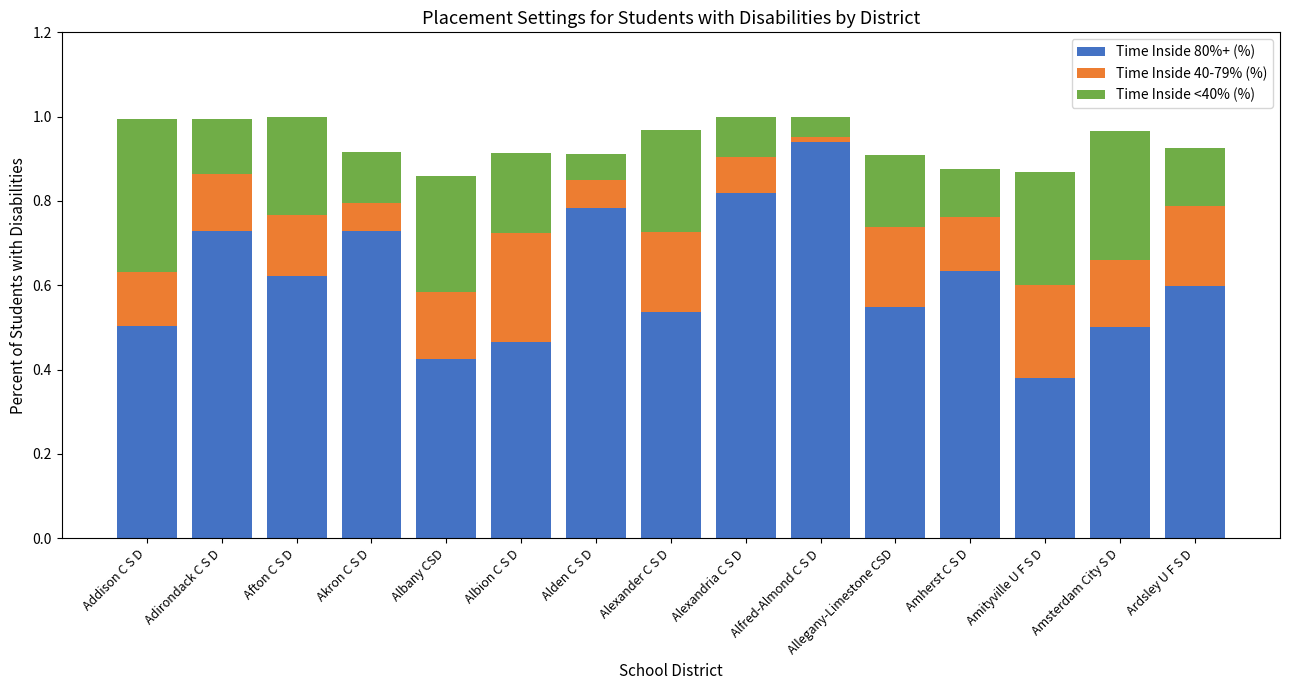

What are all the series names shown in the legend?

Time Inside 80%+ (%), Time Inside 40-79% (%), Time Inside <40% (%)